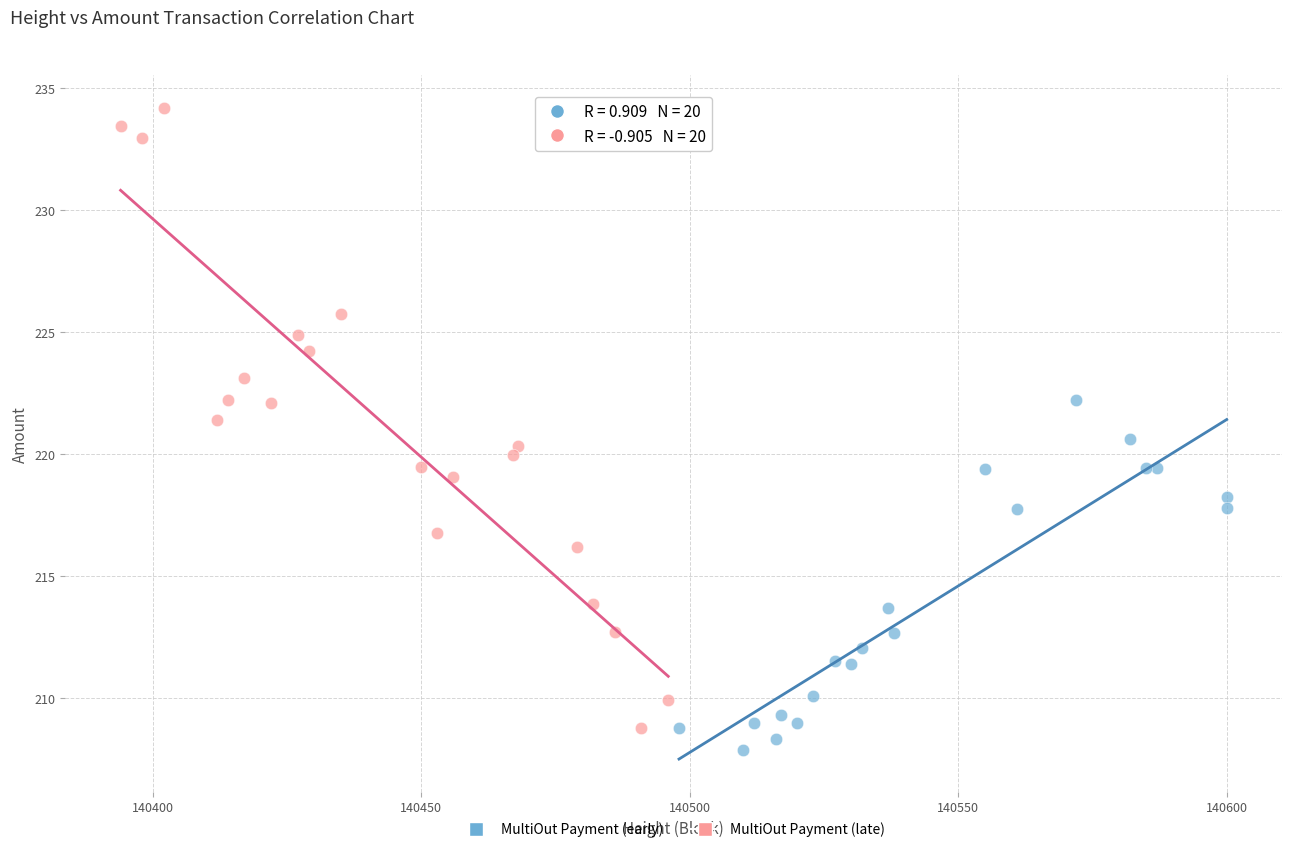

Which series reaches the minimum Y coordinate?

MultiOut Payment (early)